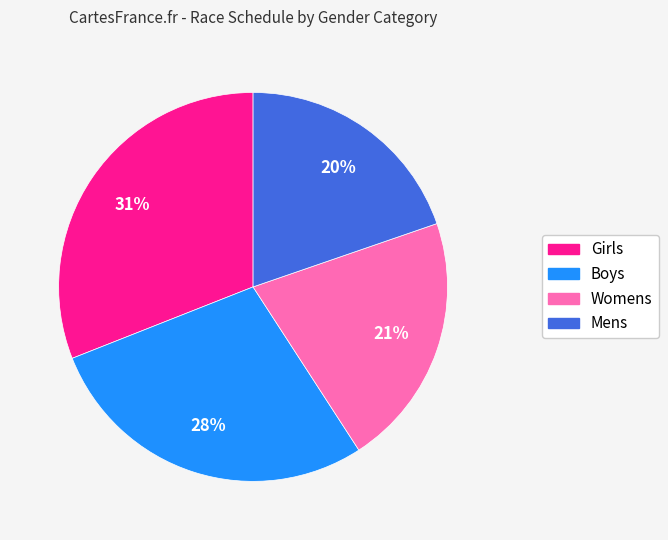

To the nearest percent, what percentage of the pie is Boys?

28%